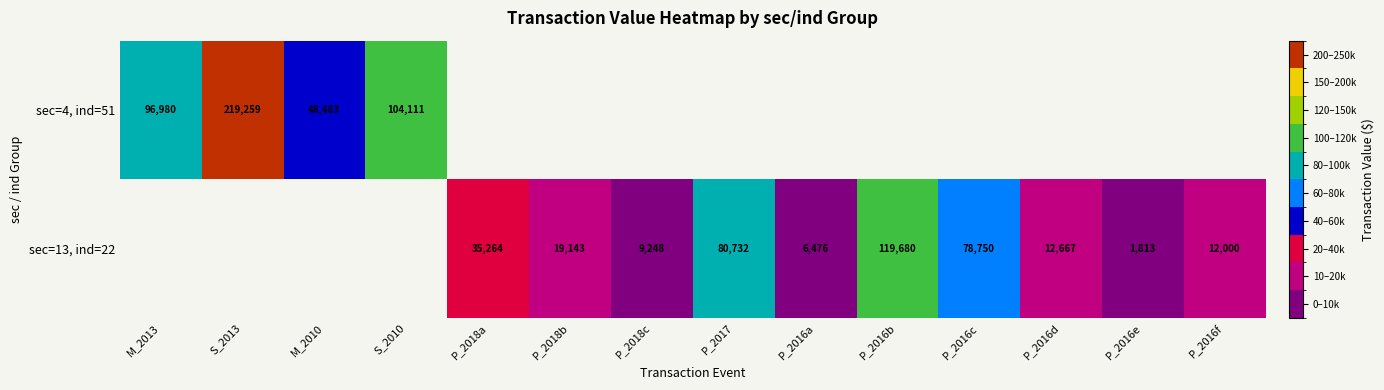

What is the sum of the sec=13, ind=22 values at P_2018a and P_2017?

115996